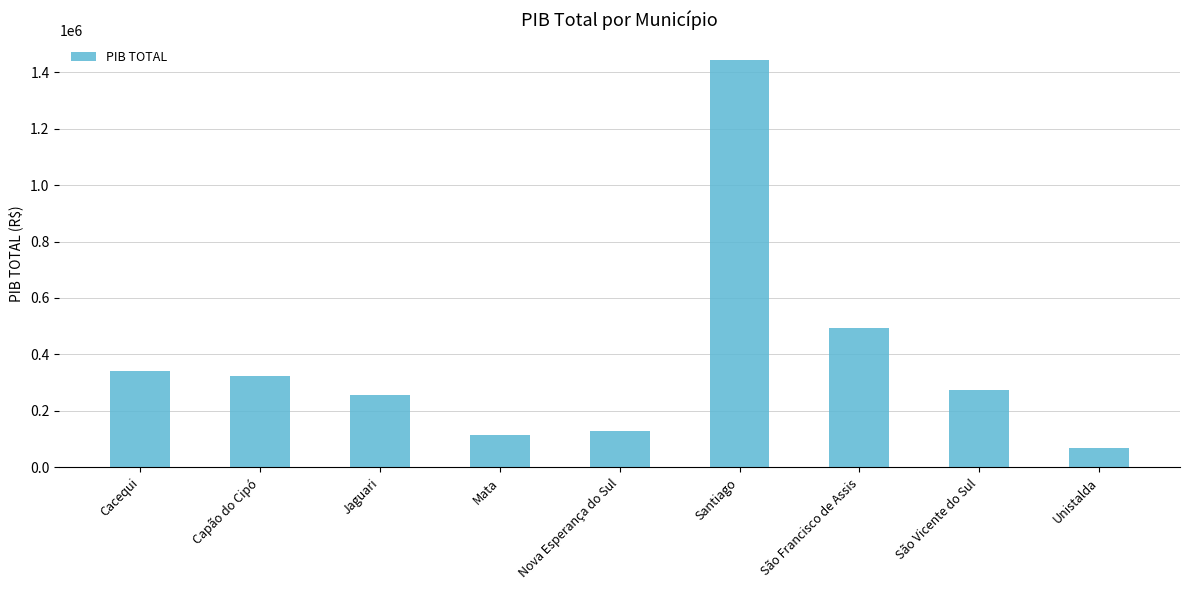

The value at Cacequi is 342256.0. True or false?

True